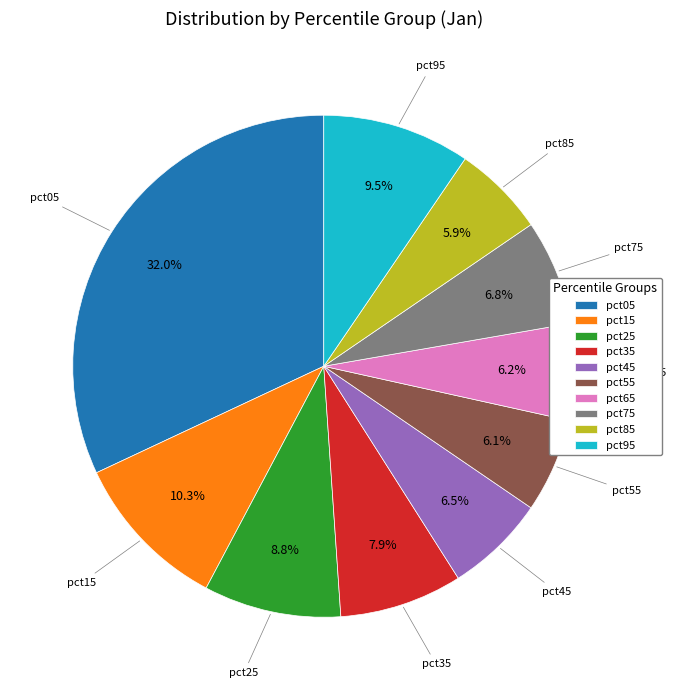

To the nearest percent, what portion does pct85 represent?

6%